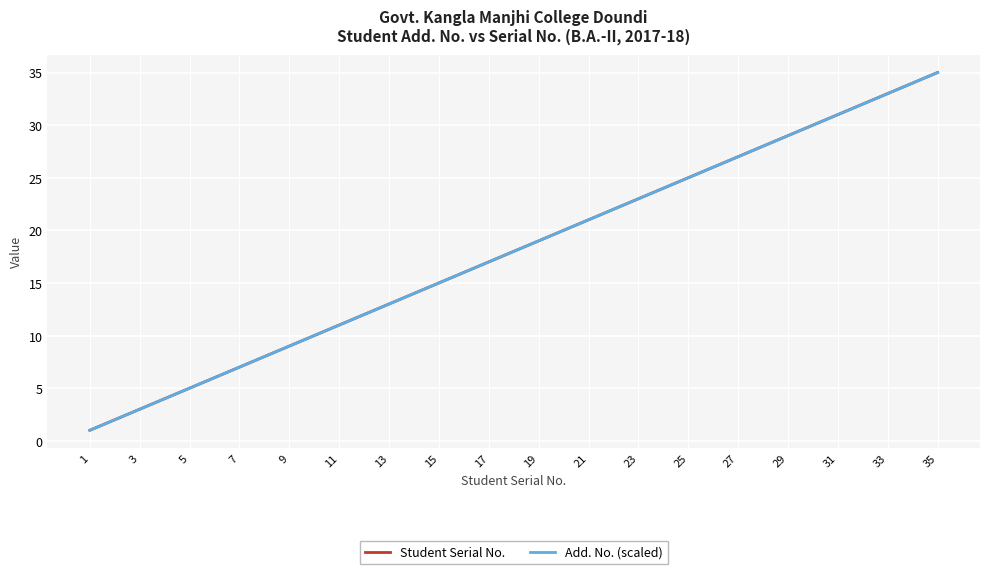

What is the sum of all Student Serial No. values?

630